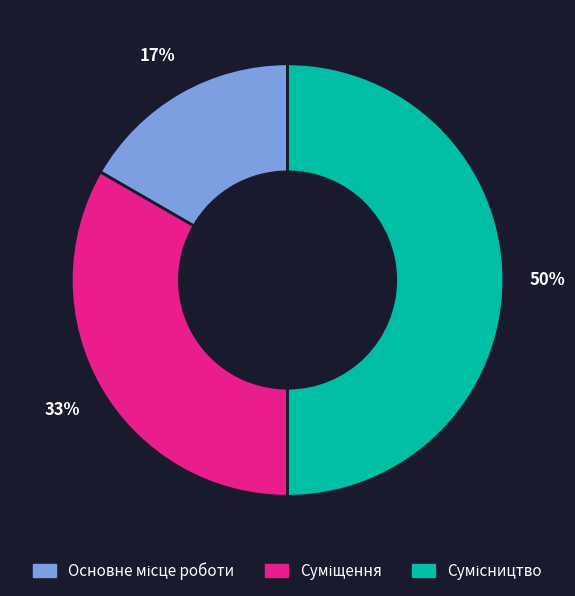

To the nearest percent, what is the difference between the largest and smallest slice percentages?

33%